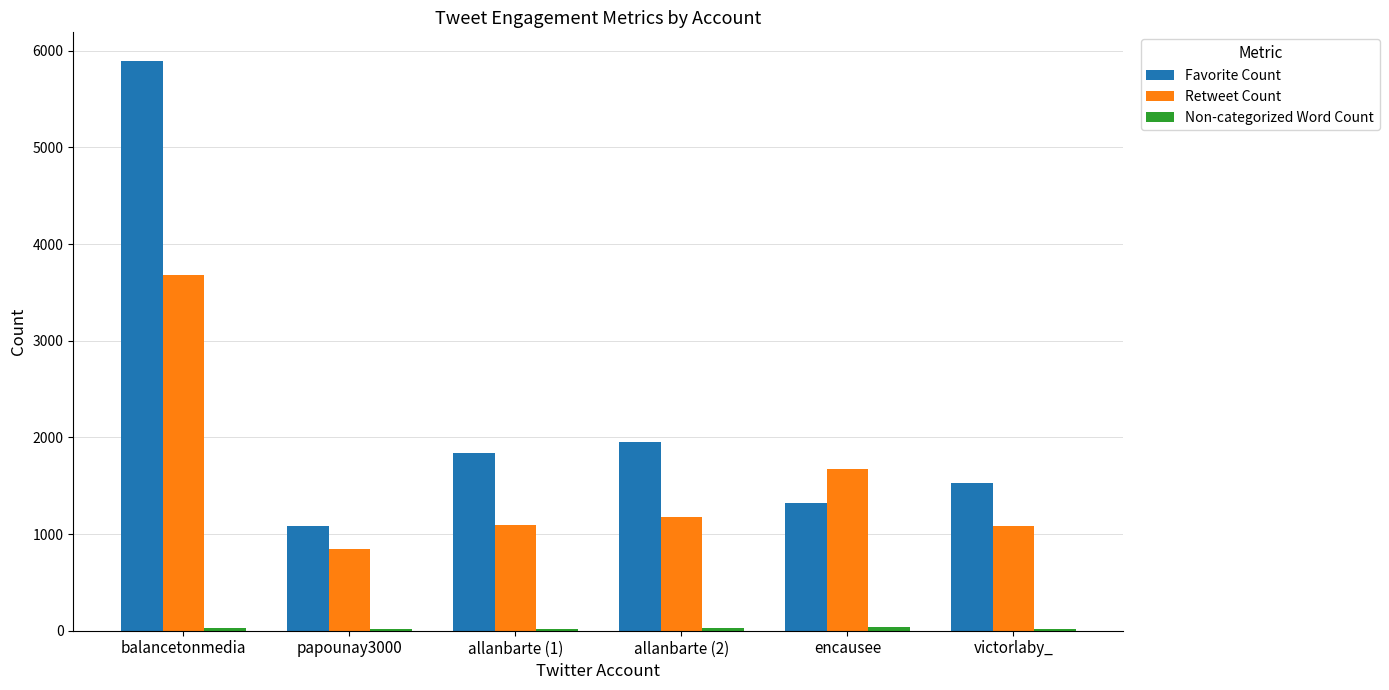

Are the bars grouped side by side (vs. stacked)?

Yes